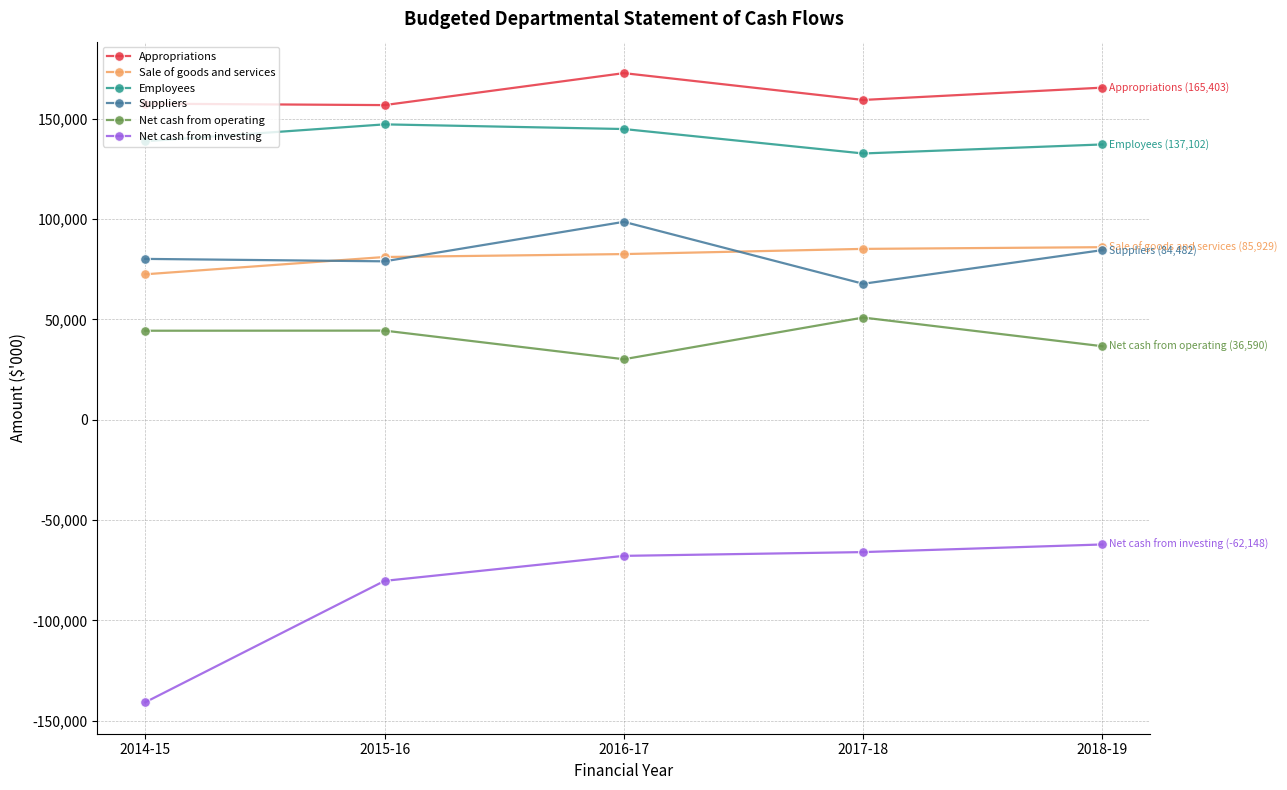

Where is the first local maximum for Appropriations?

2016-17